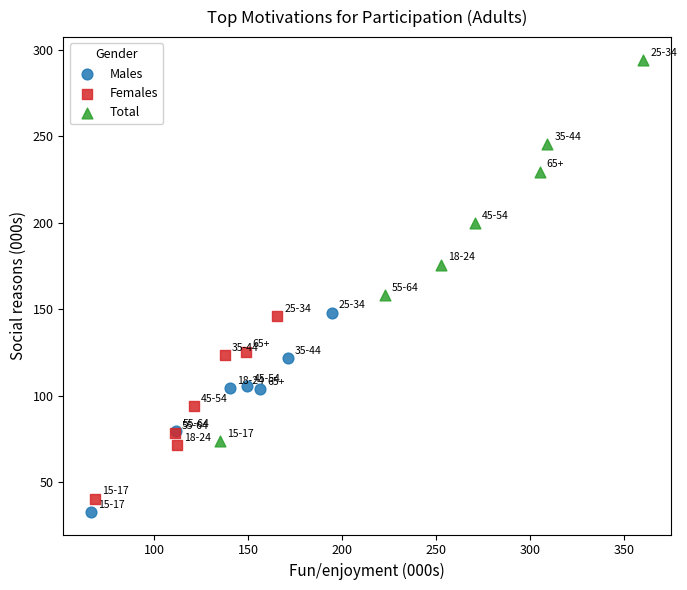

Which series contains the highest Y value?

Total